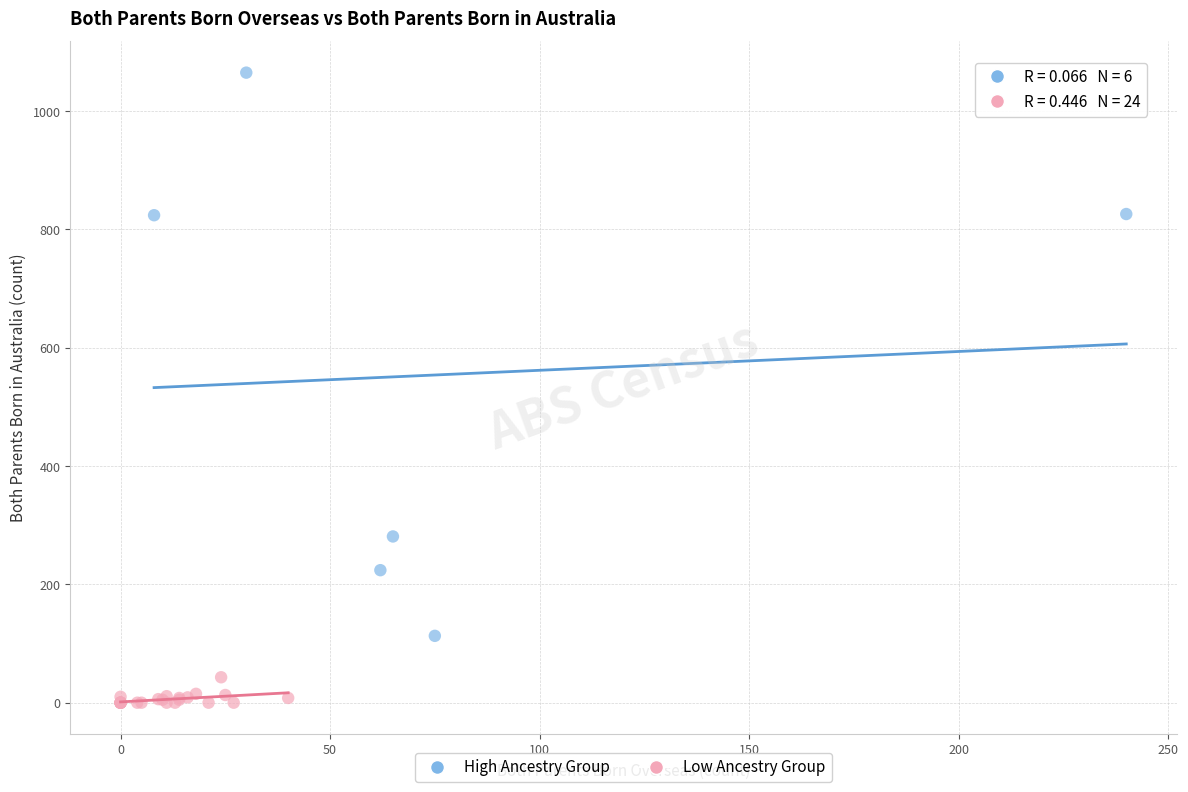

Which series contains the lowest Y value?

Low Ancestry Group